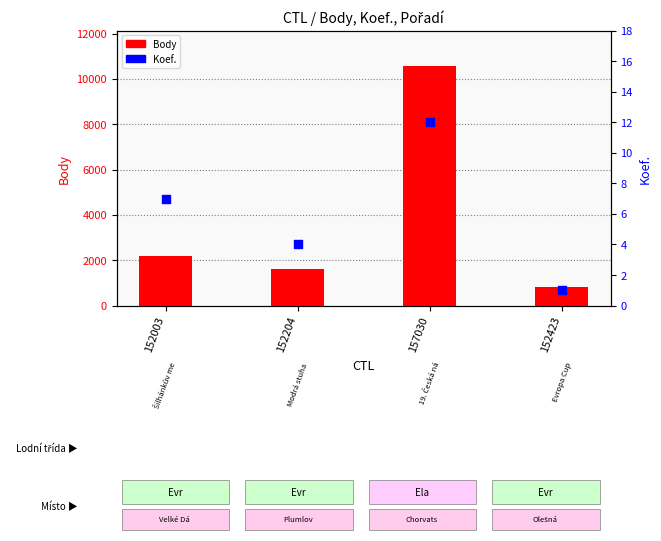

Which series reaches the maximum Y coordinate?

Body